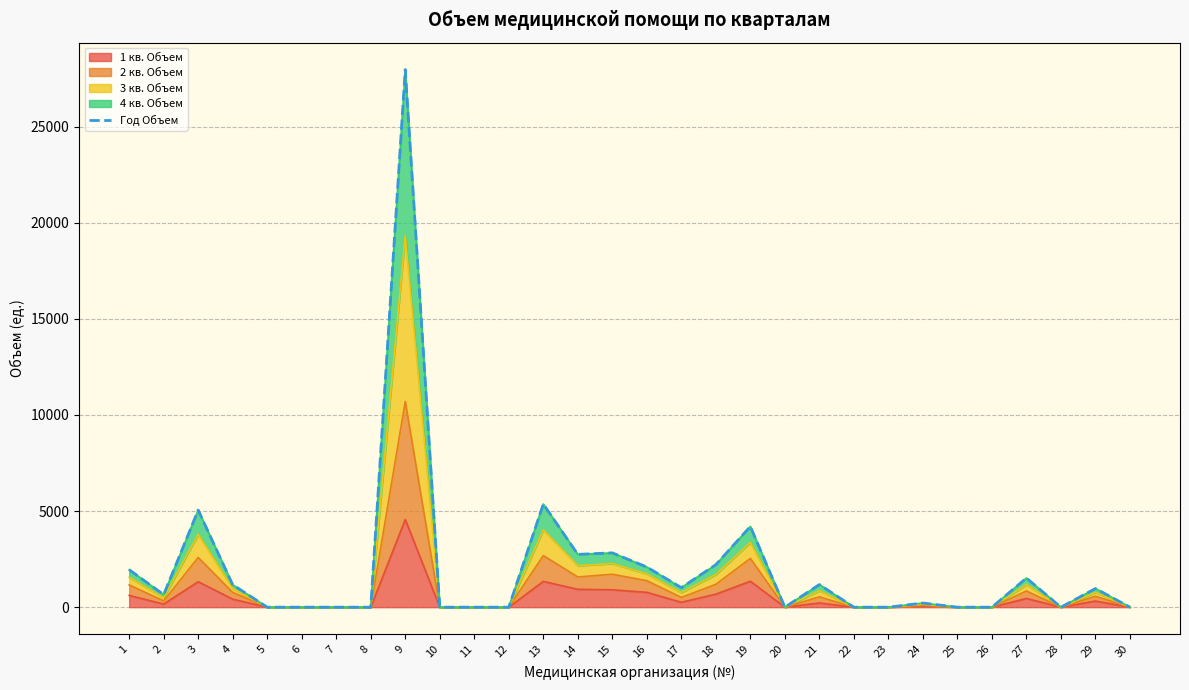

Rank the categories by value from lowest to highest.

5, 6, 7, 8, 10, 11, 12, 20, 22, 23, 25, 26, 28, 30, 24, 2, 29, 17, 4, 21, 27, 1, 16, 18, 14, 15, 19, 3, 13, 9